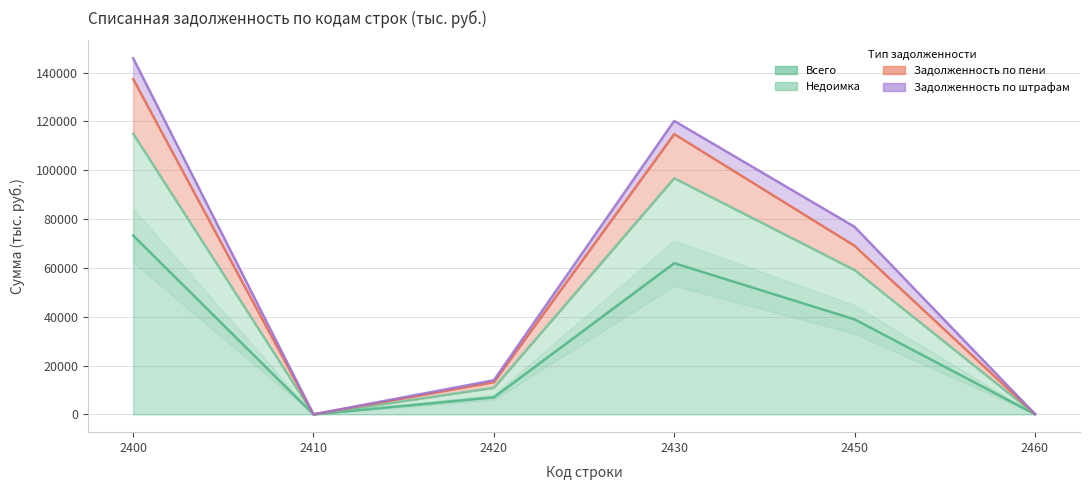

True or false: Задолженность по пени has a value of 59141 at 2450.

True